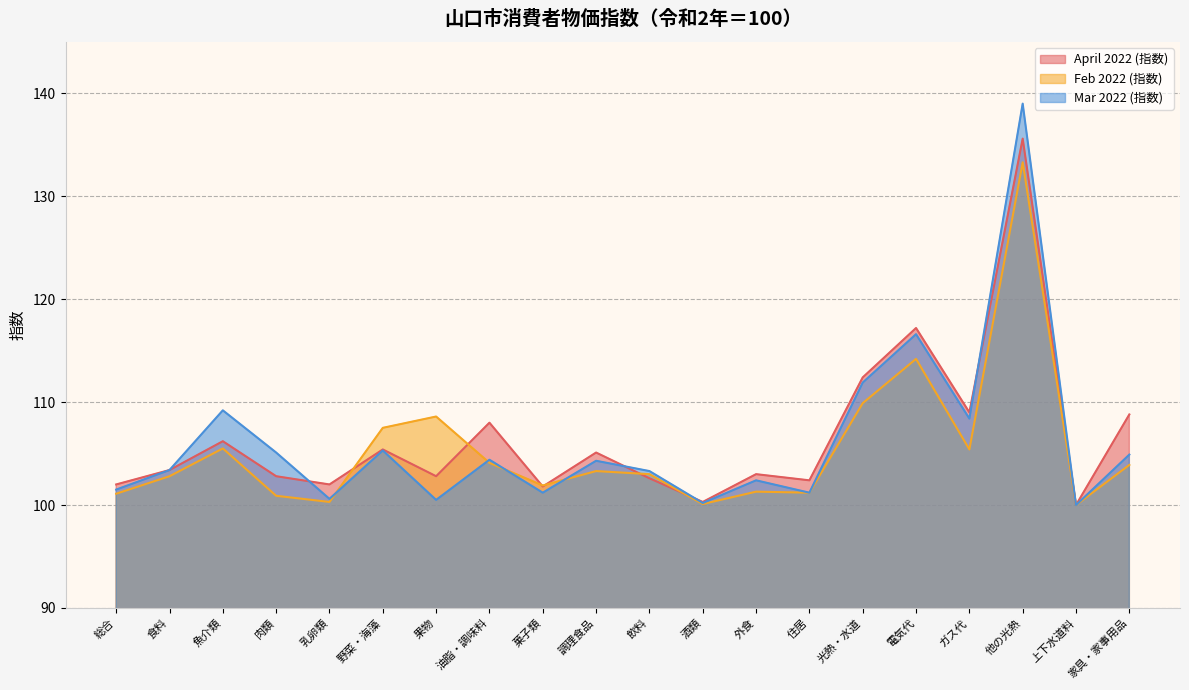

Rank the series at 肉類 from lowest to highest value.

Feb 2022 (指数), April 2022 (指数), Mar 2022 (指数)